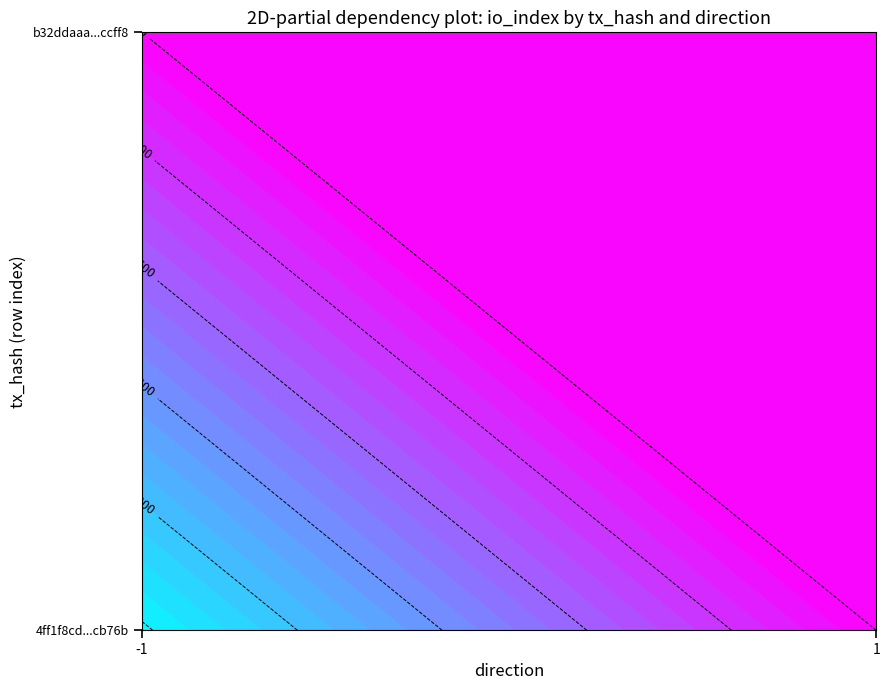

Read the 4ff1f8cd4cc2815d2716cd2827d30d6f95cb76b value at io_index, to the nearest 100.

4100